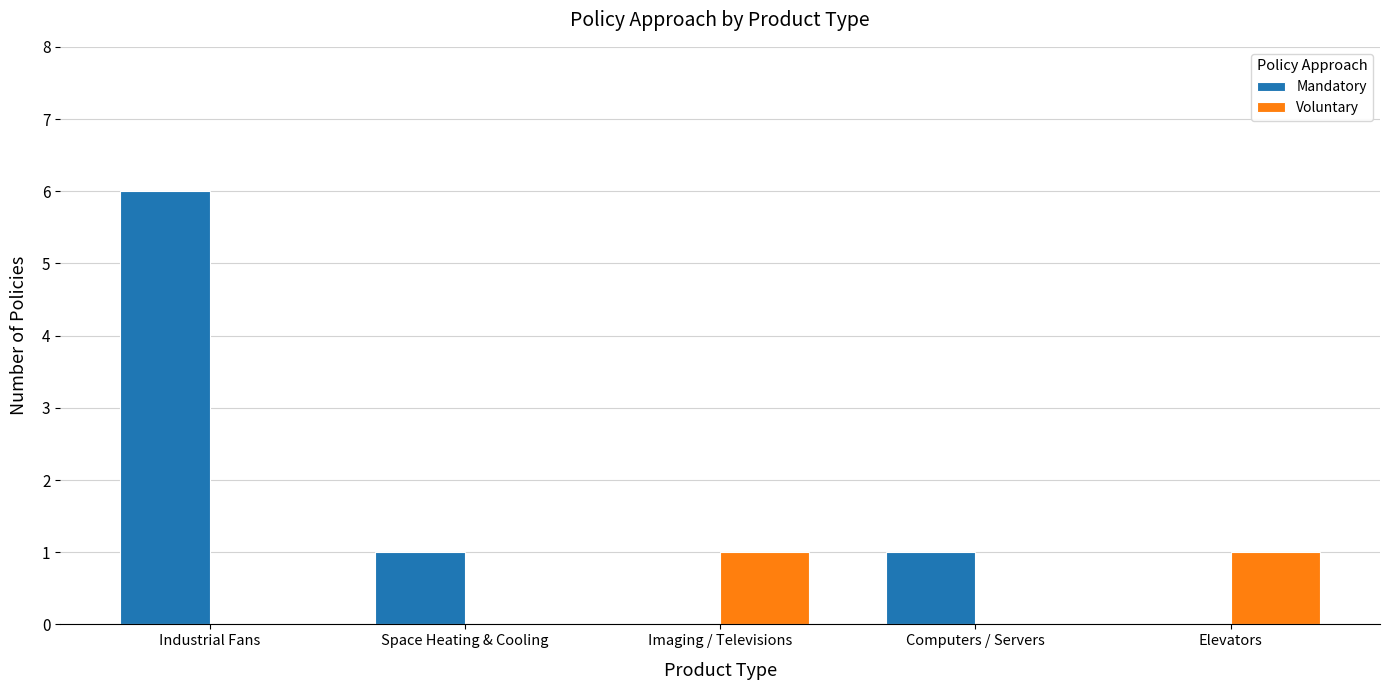

Between Industrial Fans and Space Heating & Cooling, which series saw the biggest shift?

Mandatory